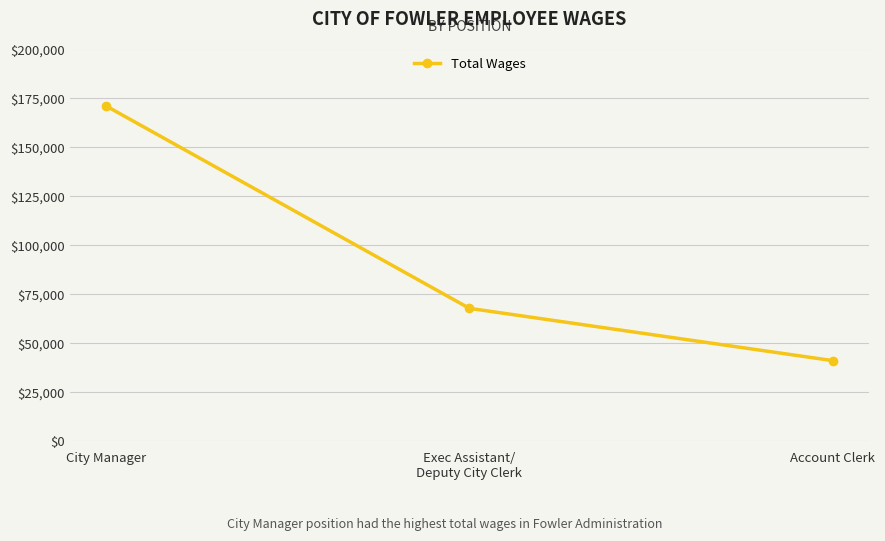

What is the ratio of the value at Account Clerk to the value at City Manager?

0.2